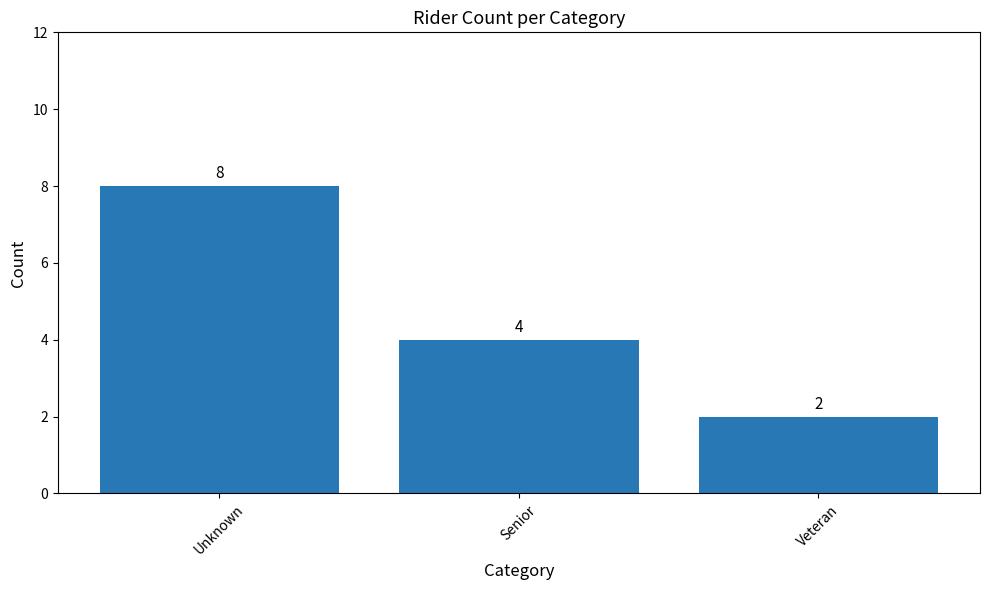

What is the sum of all values?

14